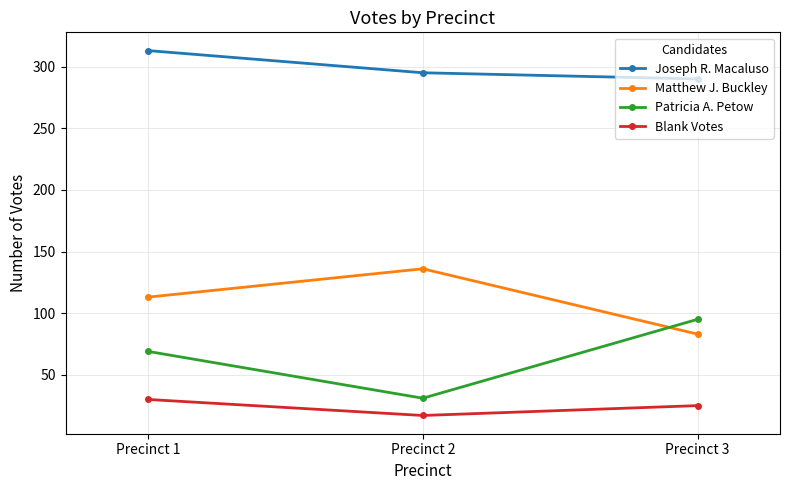

Read the Matthew J. Buckley value at Precinct 2, to the nearest 10.

140